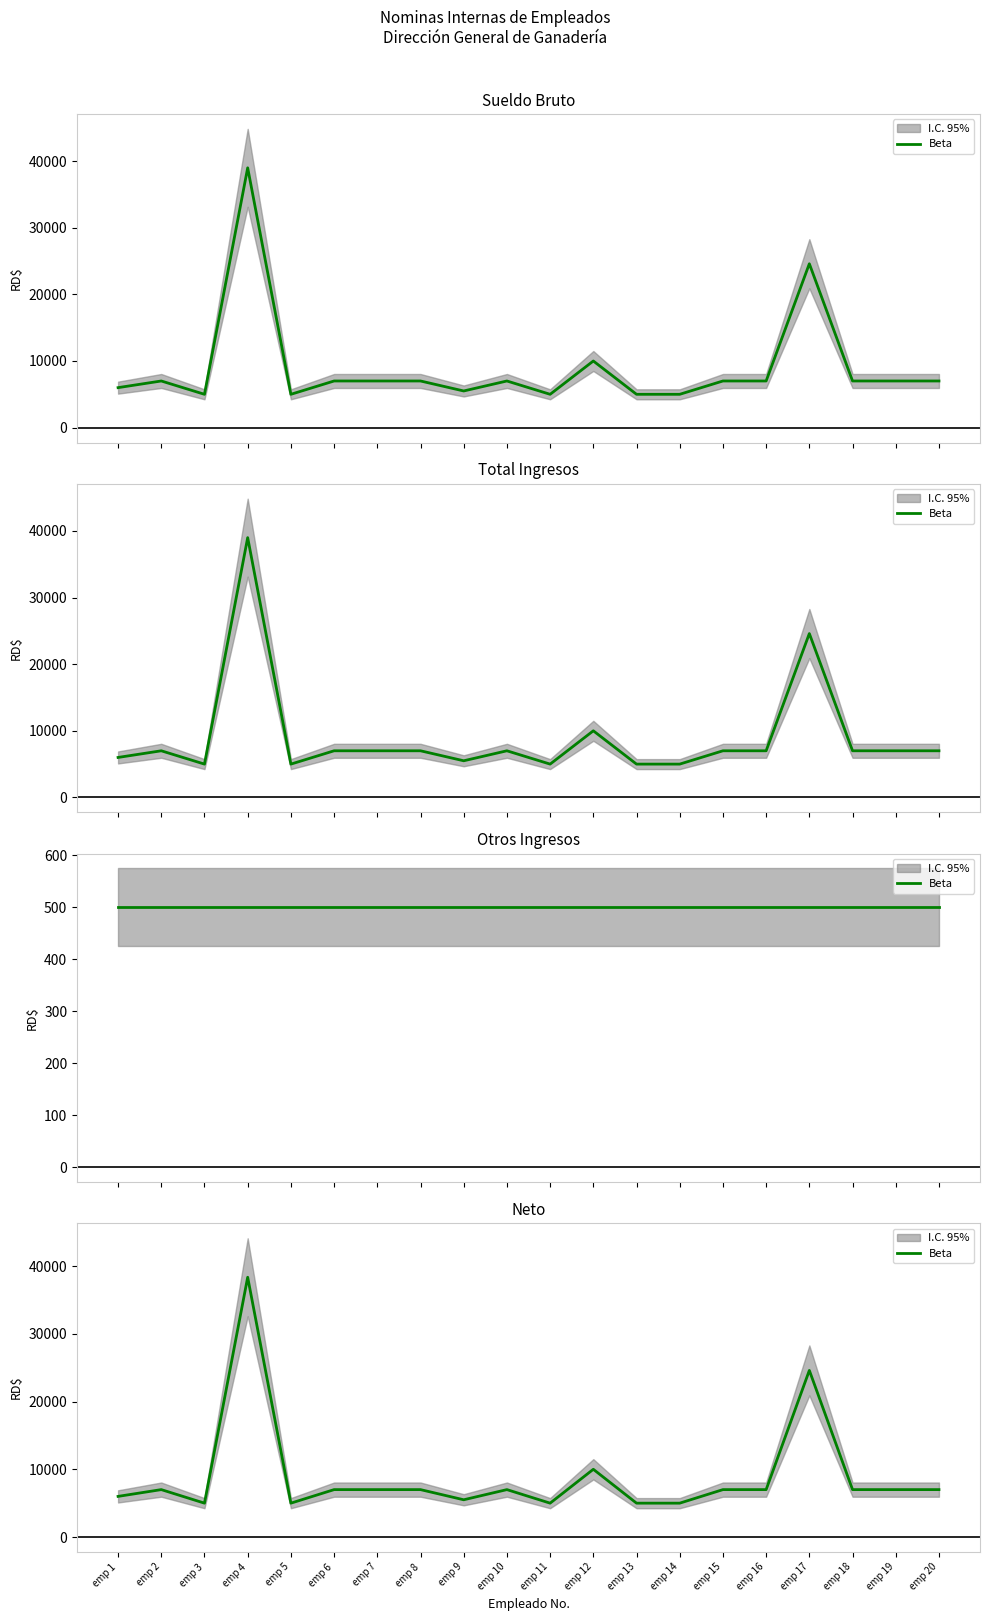

How many data points are less than 7000?

7